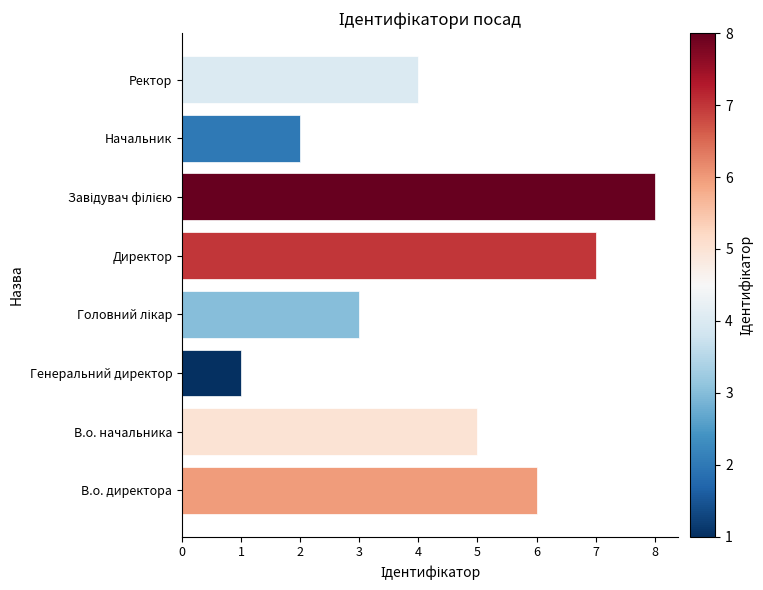

Which category has the lowest value across all series?

Генеральний директор